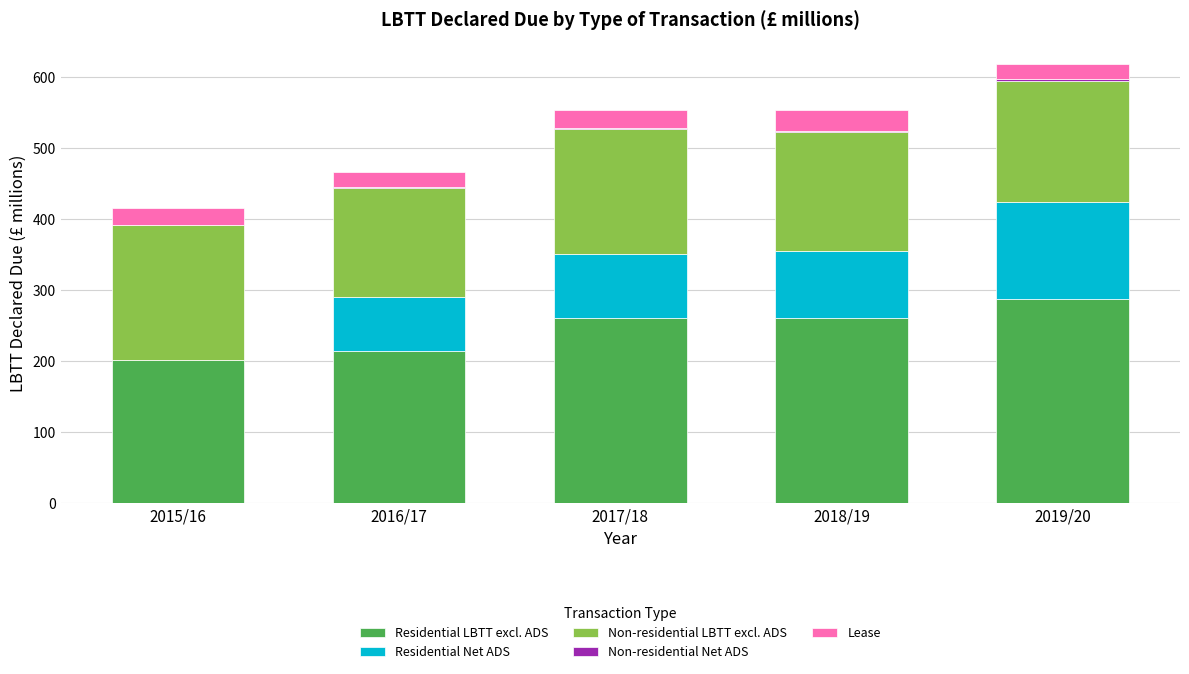

Which category has the highest value in the Residential LBTT excl. ADS series?

2019/20